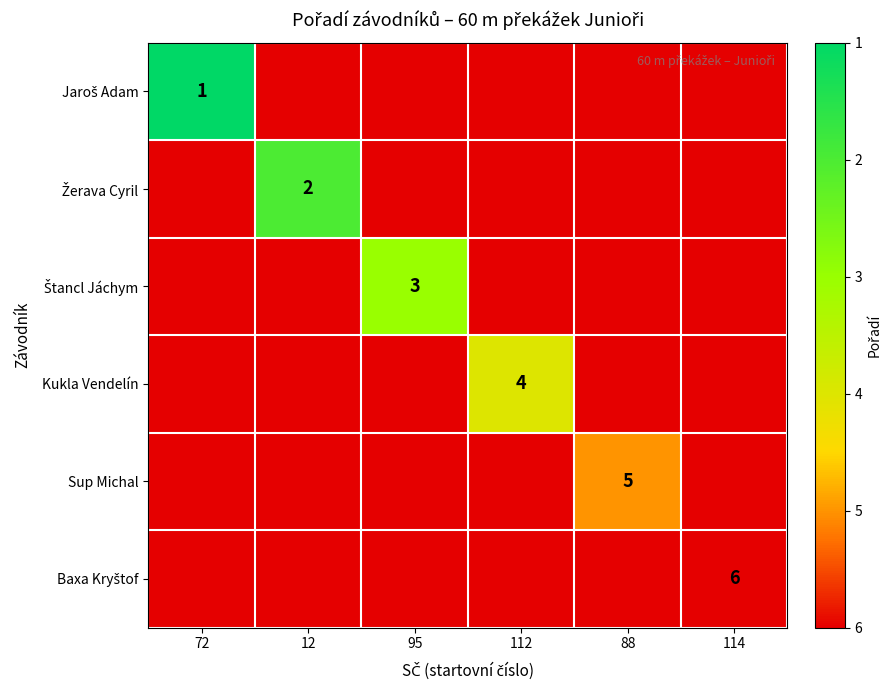

True or false: Kukla Vendelín has a value of 4 at 112.

True